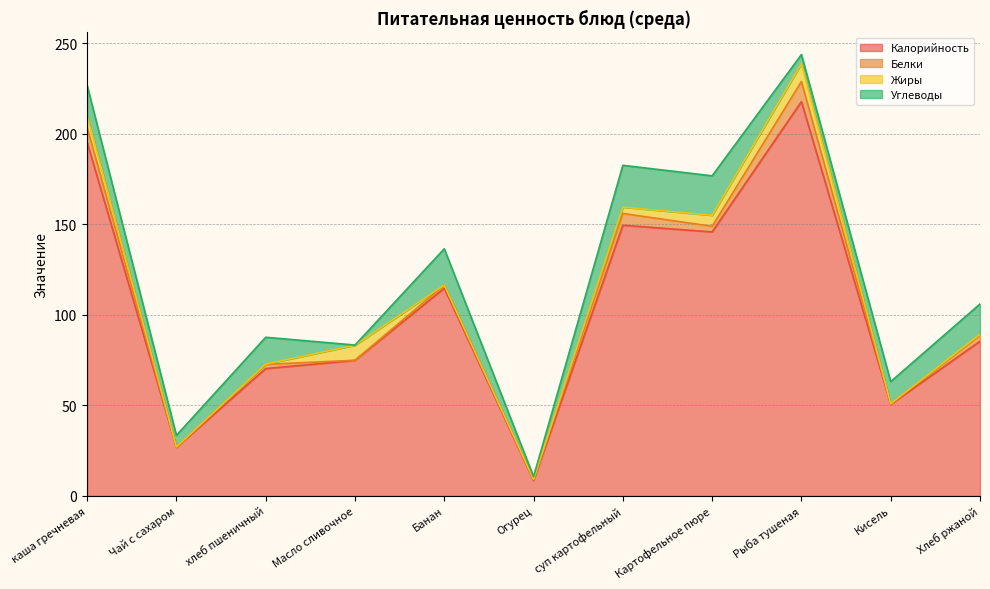

What is the difference between the maximum and minimum values in the Жиры series?

9.9